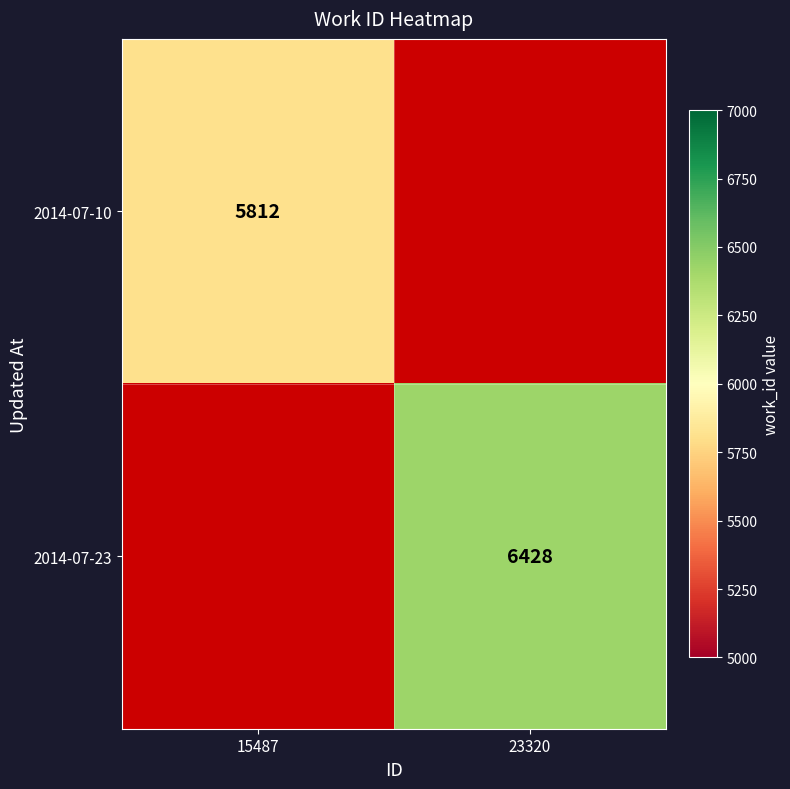

Which label corresponds to the smallest value in the chart?

23320